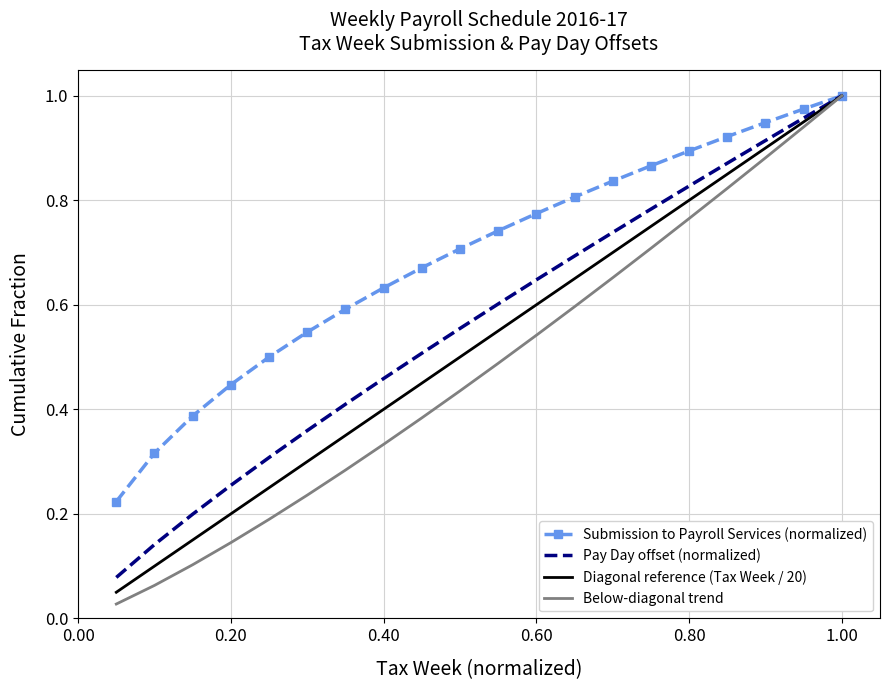

Which series has the largest total across all categories?

Submission to Payroll Services (normalized)